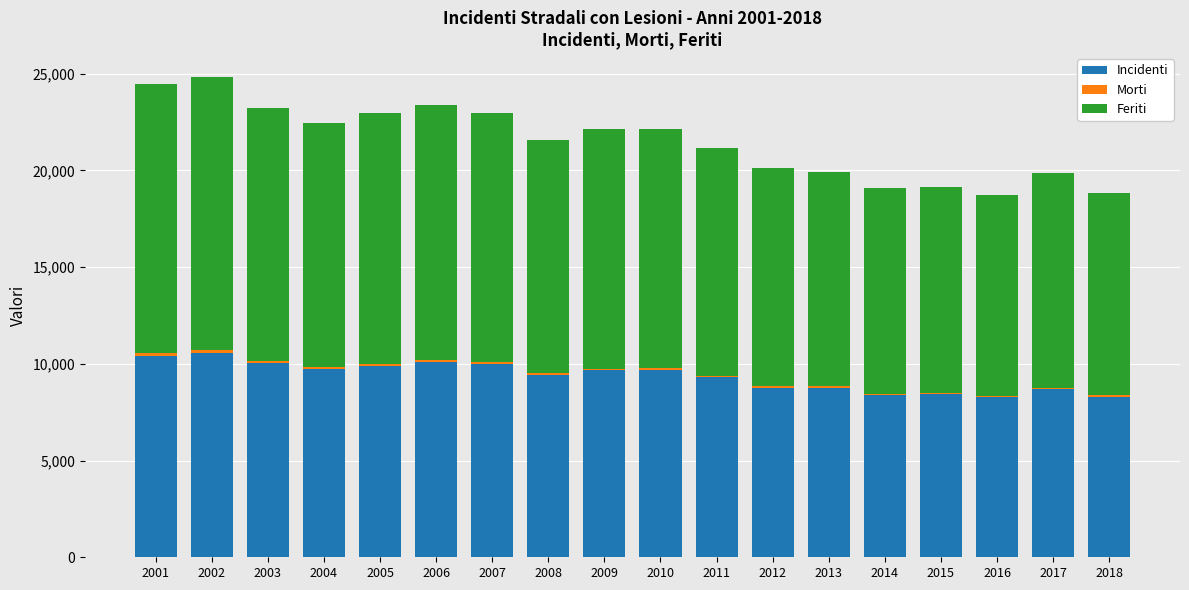

What is the highest value of the Incidenti series?

10555